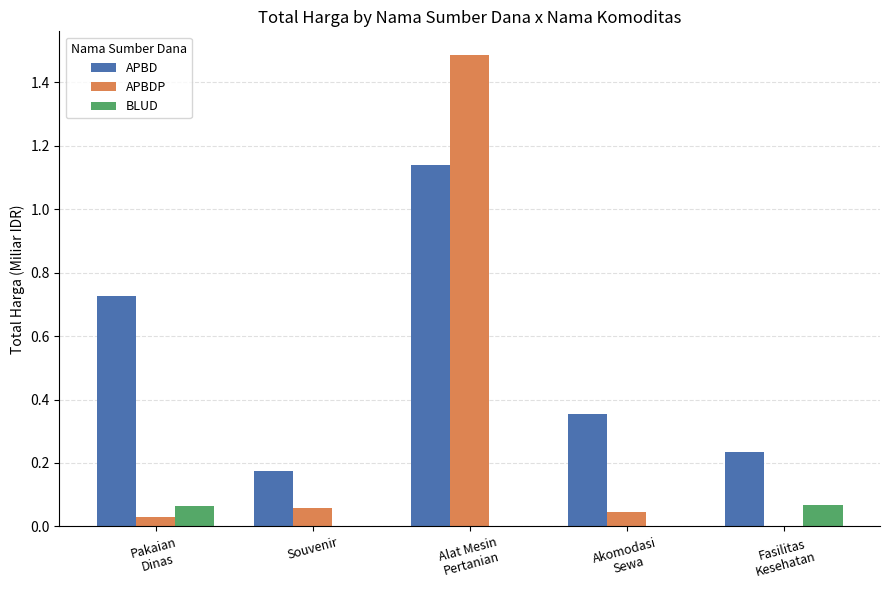

How many series are shown in this chart?

3